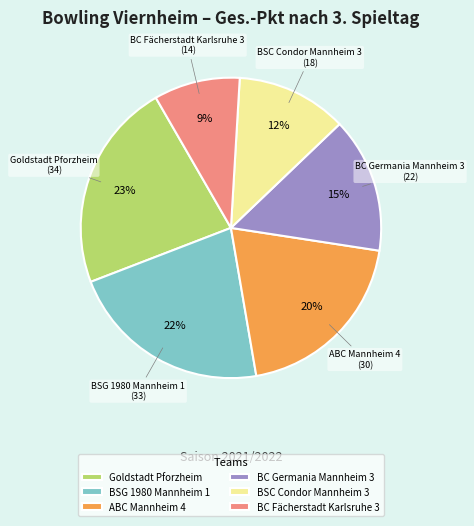

Which category has the smallest portion of the pie?

BC Fächerstadt Karlsruhe 3